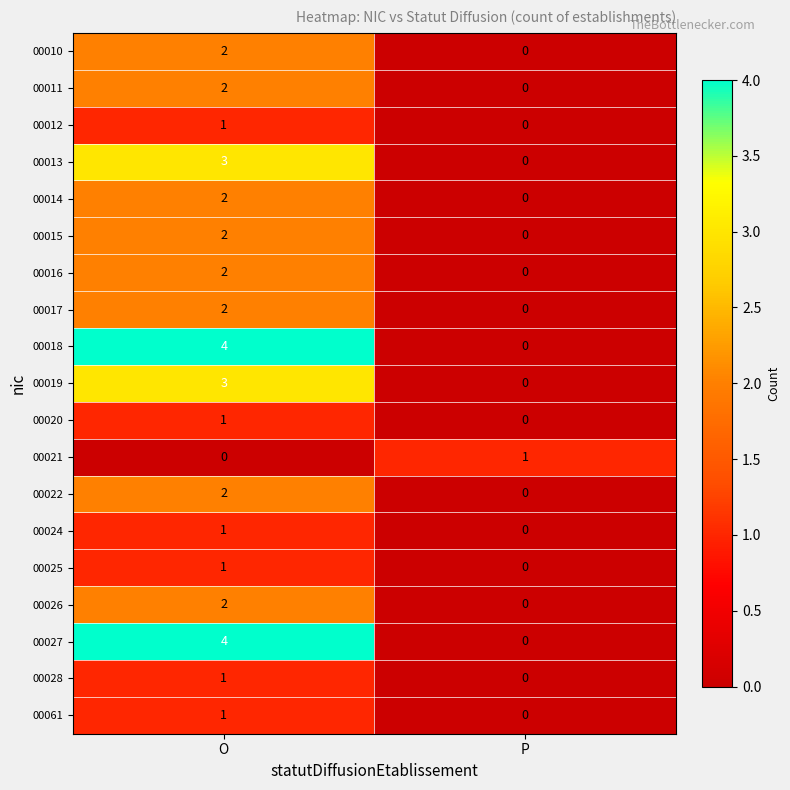

What is the difference between the 00027 values at O and P?

4